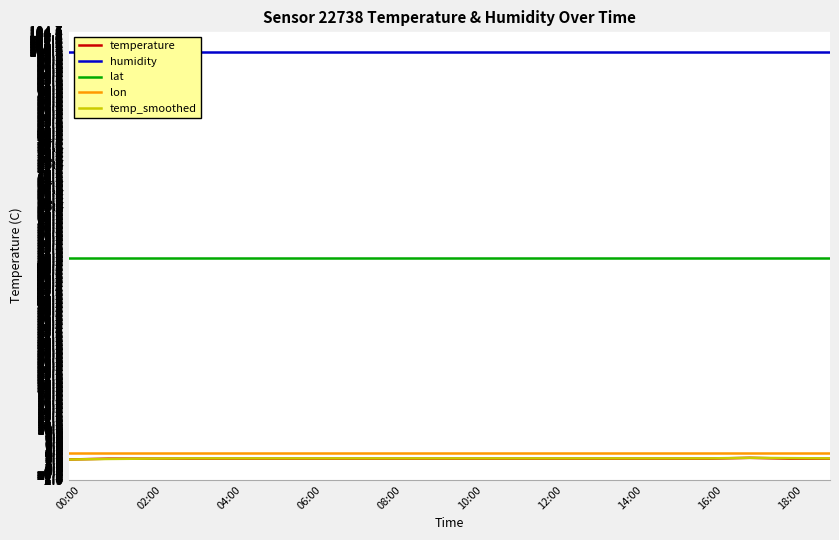

What are all the series names shown in the legend?

temperature, humidity, lat, lon, temp_smoothed